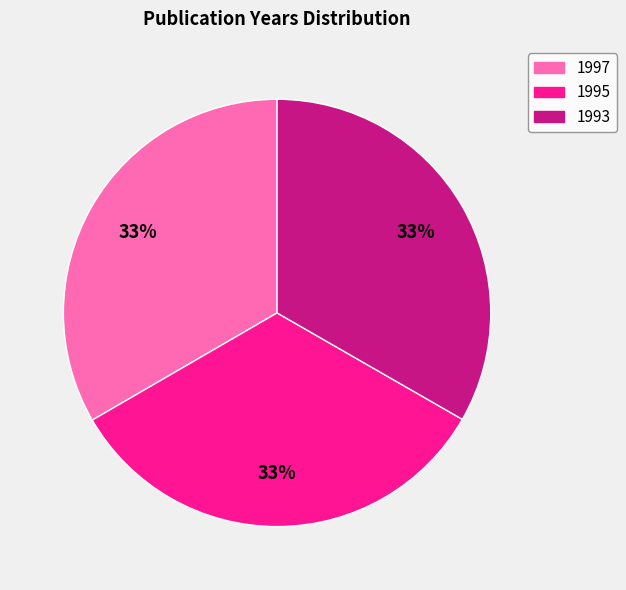

The 1993 slice represents 39% of the pie. True or false?

False